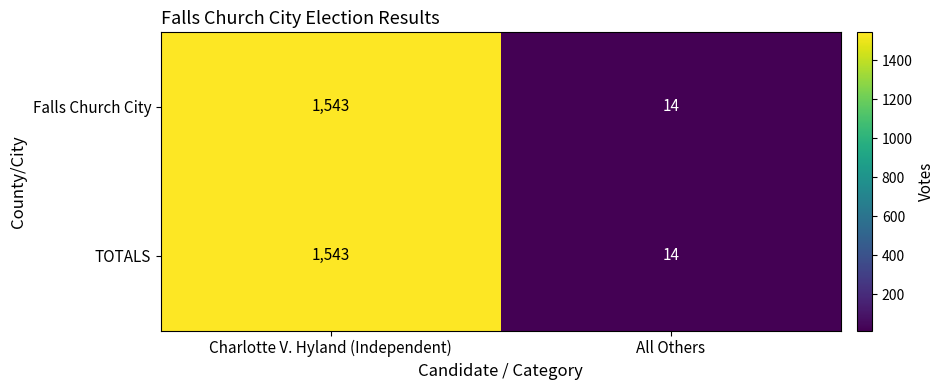

What is the smallest value displayed?

14